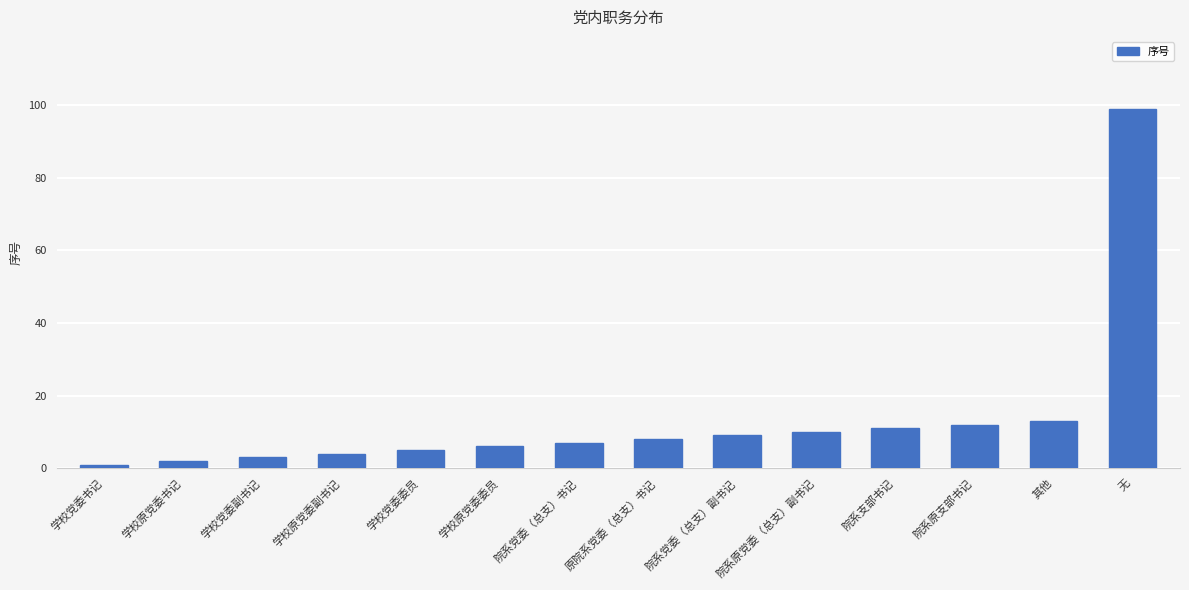

What is the difference between the second highest and second lowest values?

11